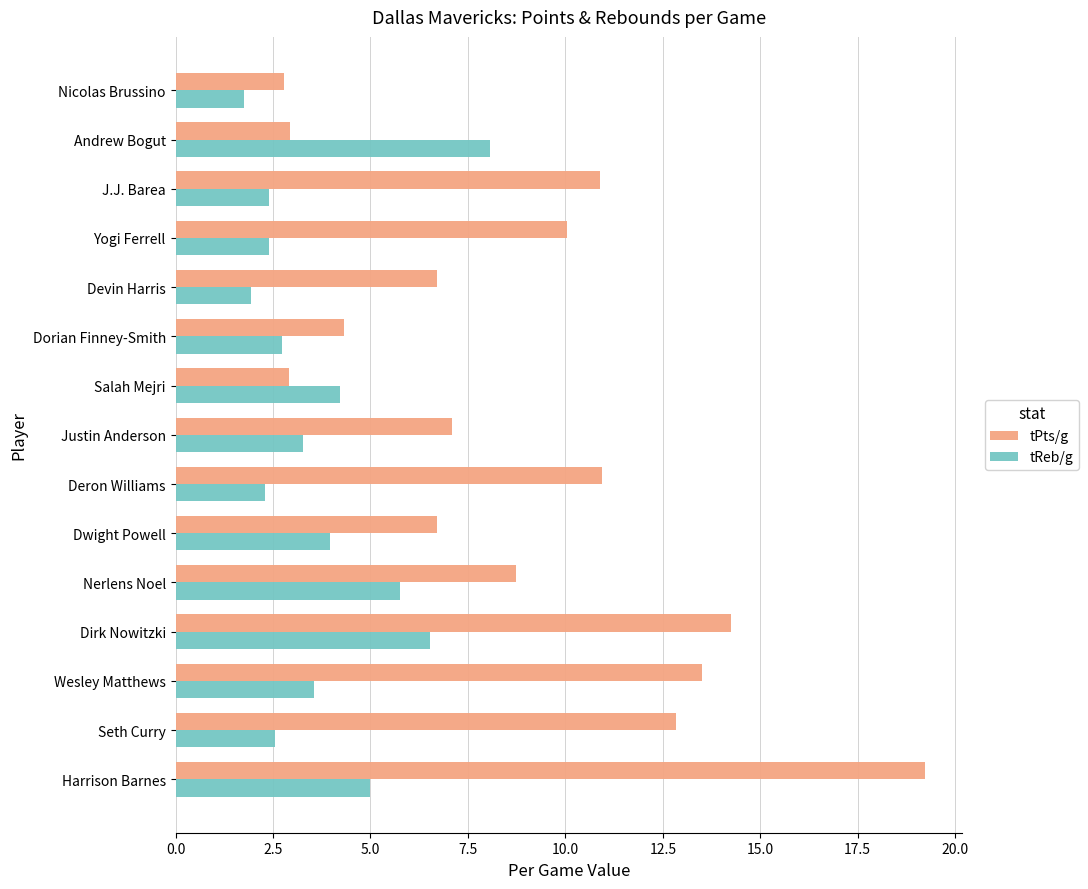

How many data points in tReb/g are above 3?

8